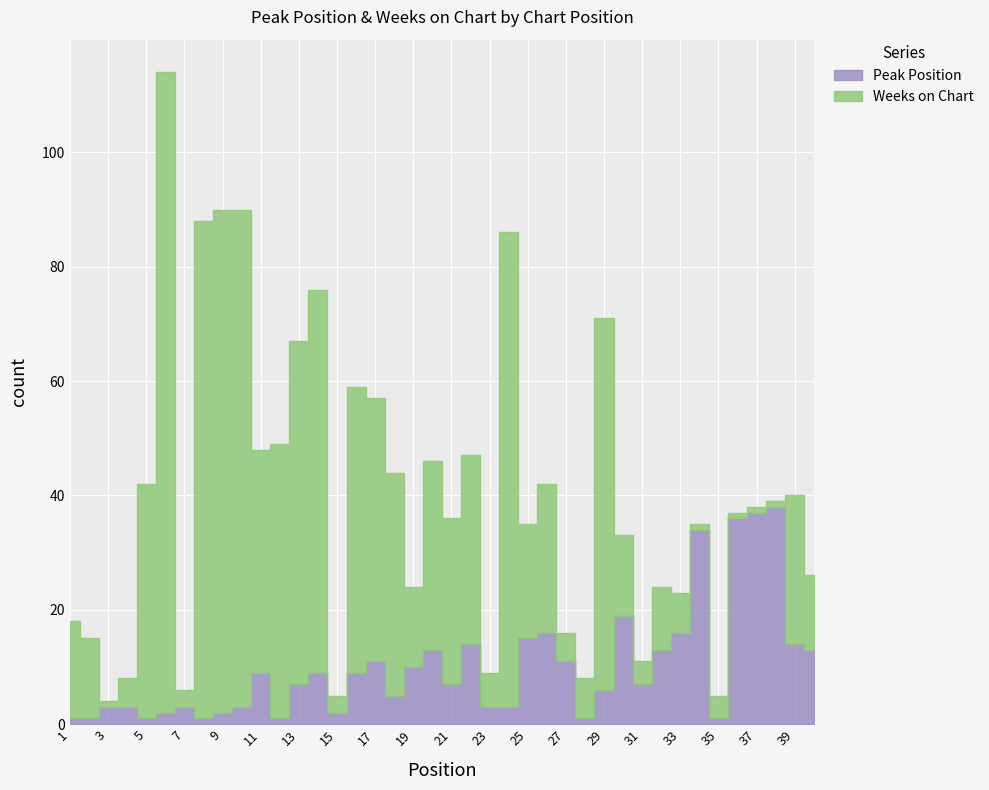

At how many categories does at least one series exceed 94?

1